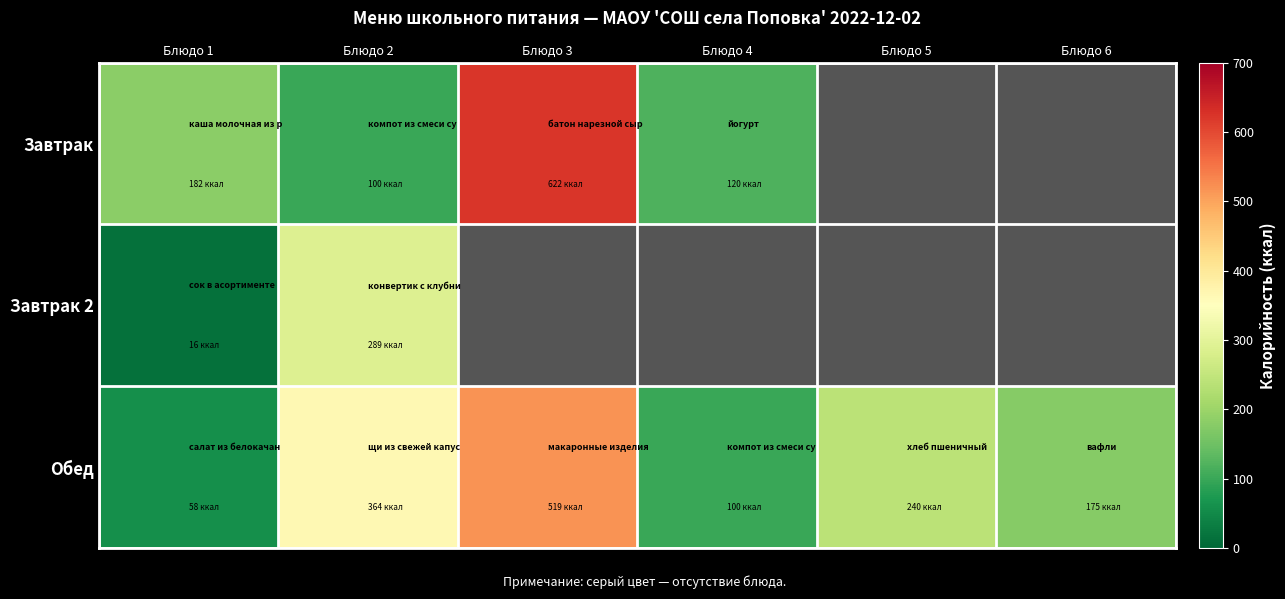

What is the difference between the highest and lowest values at Блюдо 3?

103.0